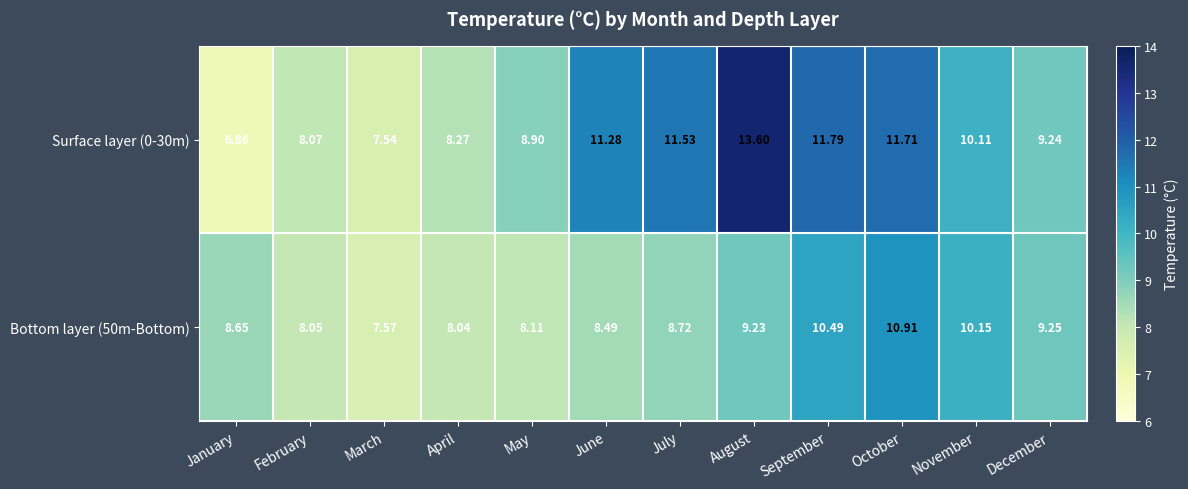

At which category is the sum across all series the highest?

August